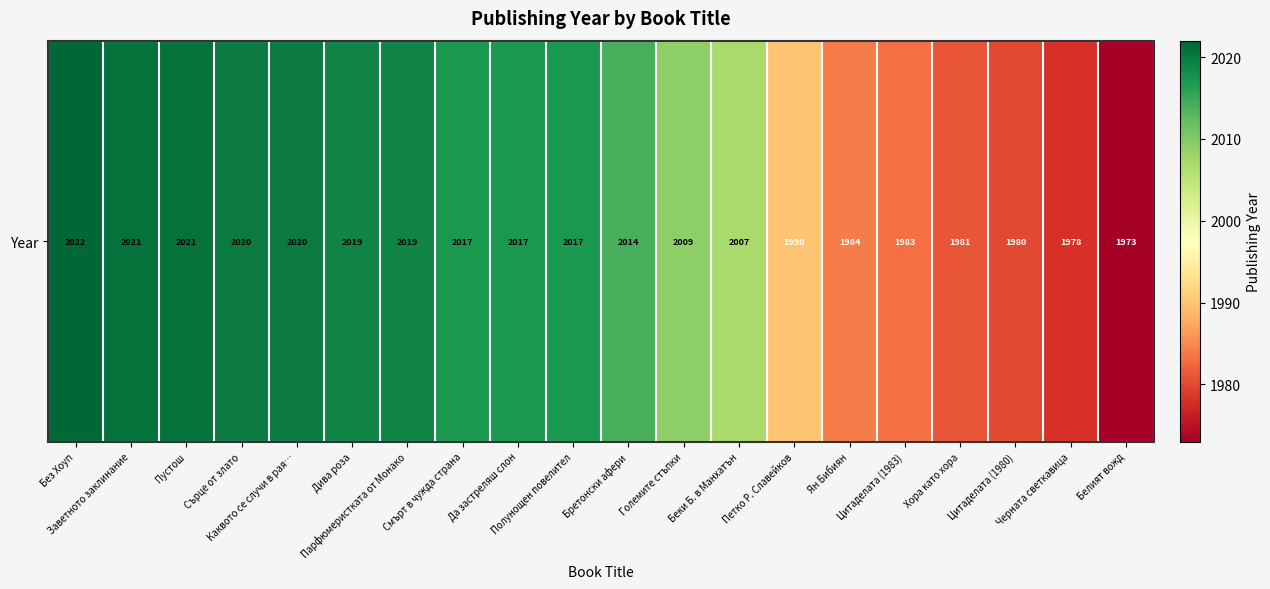

What is the sum of the values at Хора като хора and Цитаделата (1980)?

3961